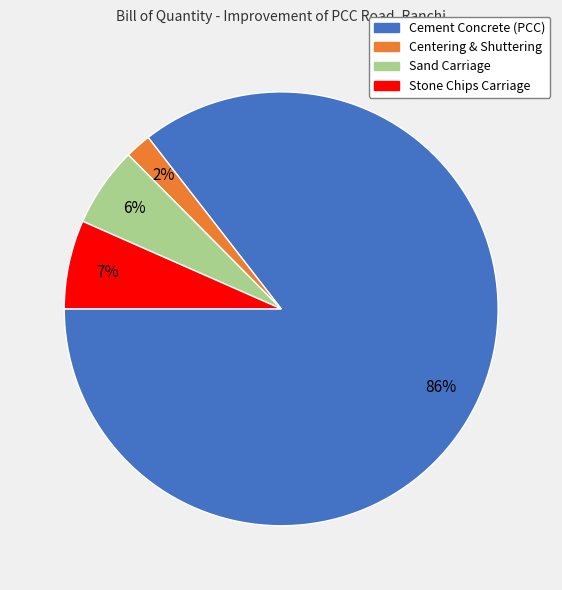

What percentage is the Centering & Shuttering slice, to the nearest percent?

2%